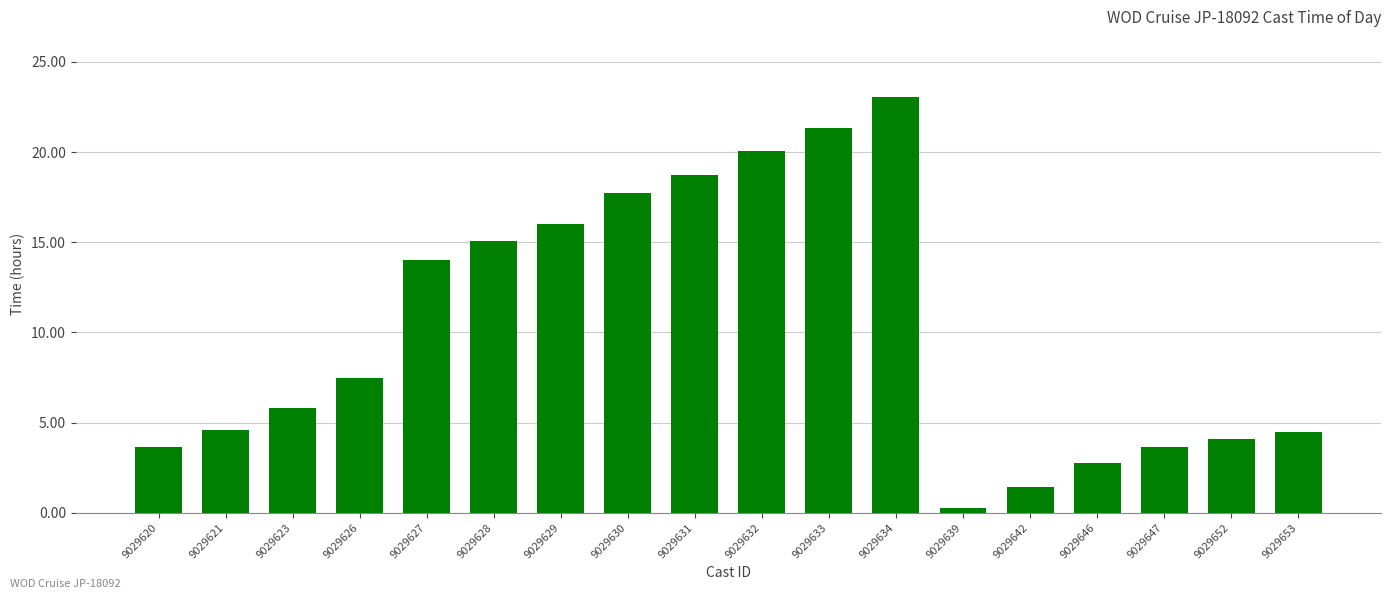

What is the difference between the second highest and second lowest values?

19.9